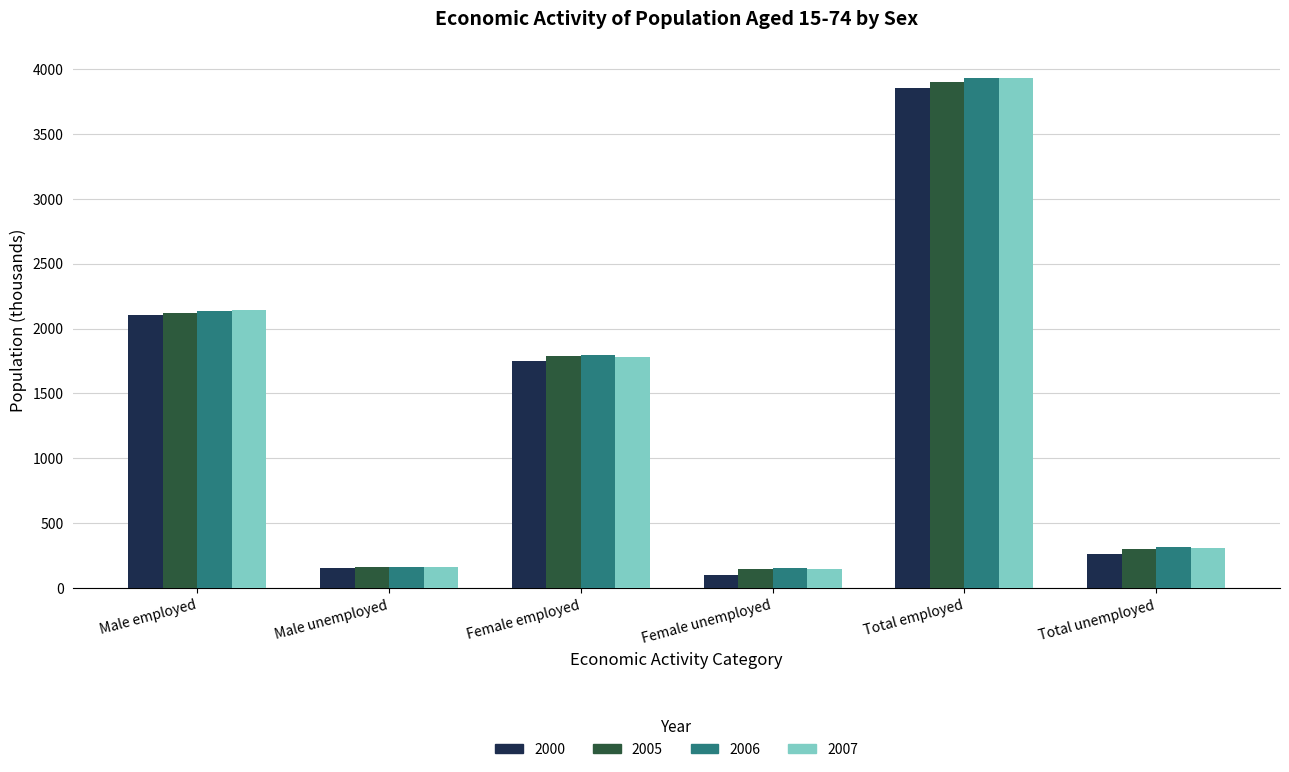

Is it true that 2000 equals 433.8 at Female employed?

False